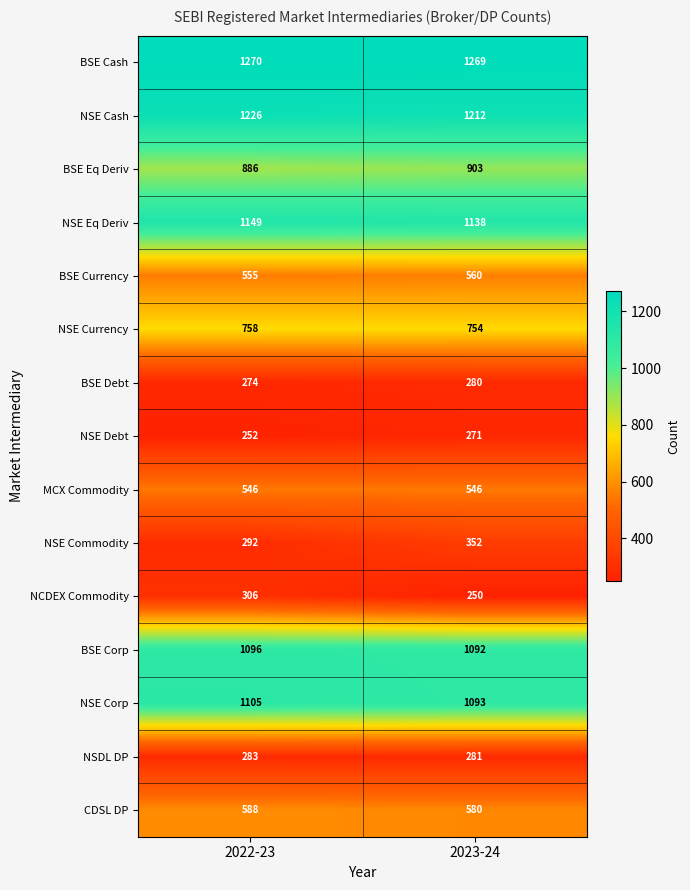

What is the total value across all series at 2022-23?

10586